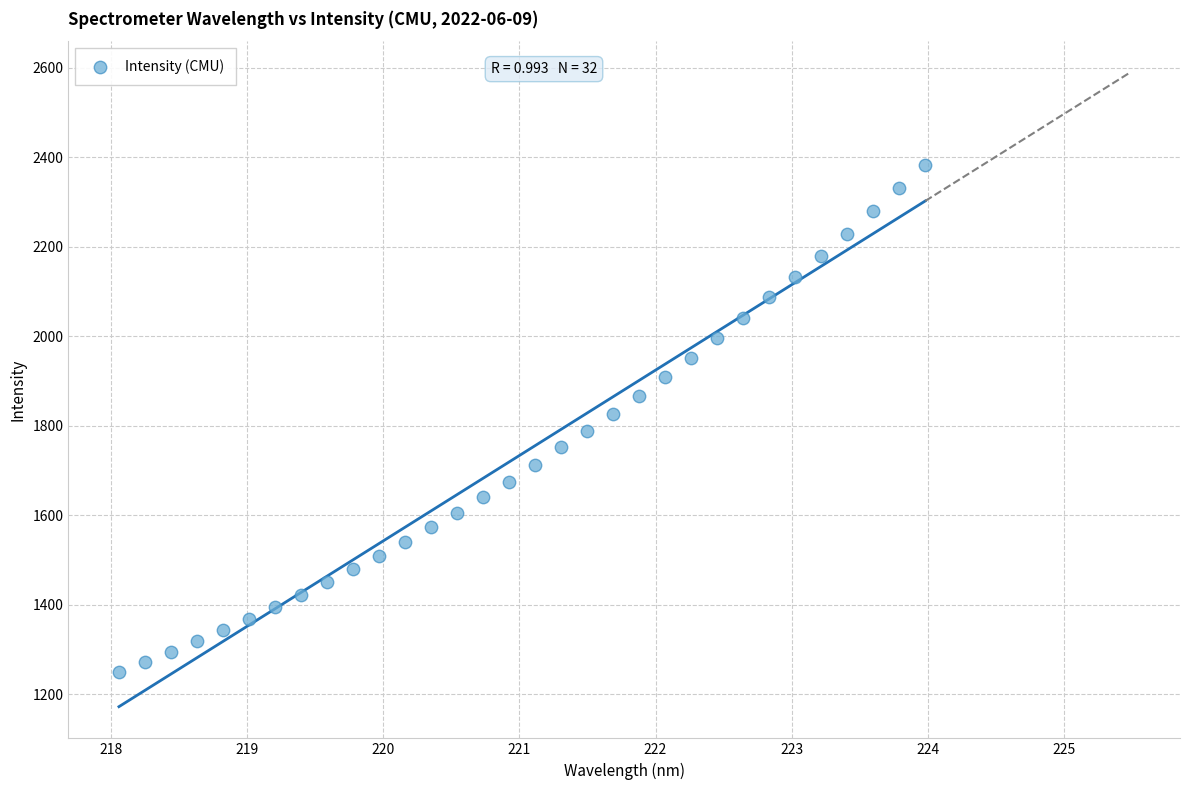

What is the range of X values (max minus min)?

5.9